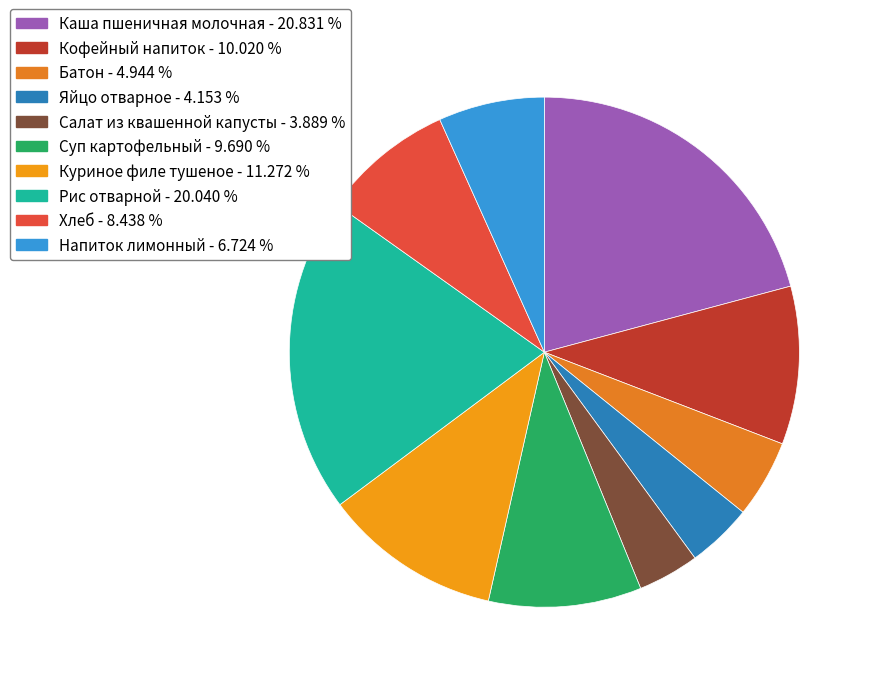

Is it true that Напиток лимонный is 1% of the pie?

False